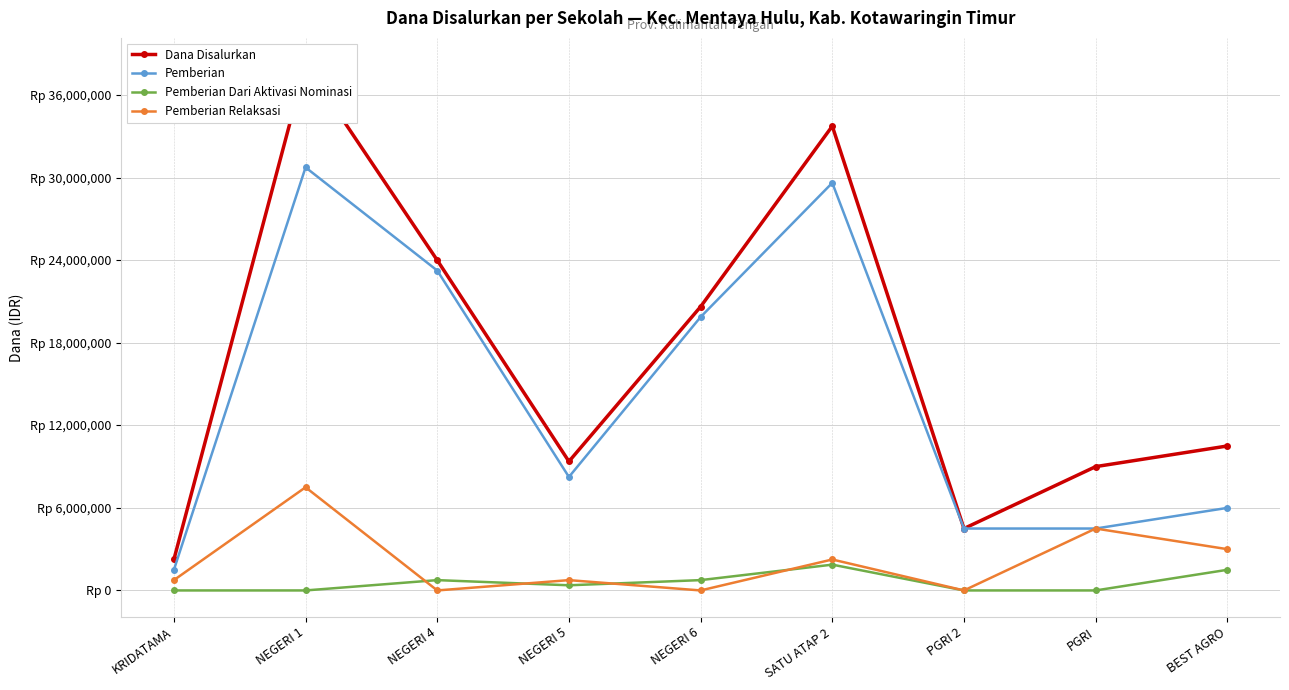

Reading left to right, list all the values displayed in this chart.

Dana Disalurkan: KRIDATAMA=2250000	NEGERI 1=38250000	NEGERI 4=24000000	NEGERI 5=9375000	NEGERI 6=20625000	SATU ATAP 2=33750000	PGRI 2=4500000	PGRI=9000000	BEST AGRO=10500000
Pemberian: KRIDATAMA=1500000	NEGERI 1=30750000	NEGERI 4=23250000	NEGERI 5=8250000	NEGERI 6=19875000	SATU ATAP 2=29625000	PGRI 2=4500000	PGRI=4500000	BEST AGRO=6000000
Pemberian Dari Aktivasi Nominasi: KRIDATAMA=0	NEGERI 1=0	NEGERI 4=750000	NEGERI 5=375000	NEGERI 6=750000	SATU ATAP 2=1875000	PGRI 2=0	PGRI=0	BEST AGRO=1500000
Pemberian Relaksasi: KRIDATAMA=750000	NEGERI 1=7500000	NEGERI 4=0	NEGERI 5=750000	NEGERI 6=0	SATU ATAP 2=2250000	PGRI 2=0	PGRI=4500000	BEST AGRO=3000000